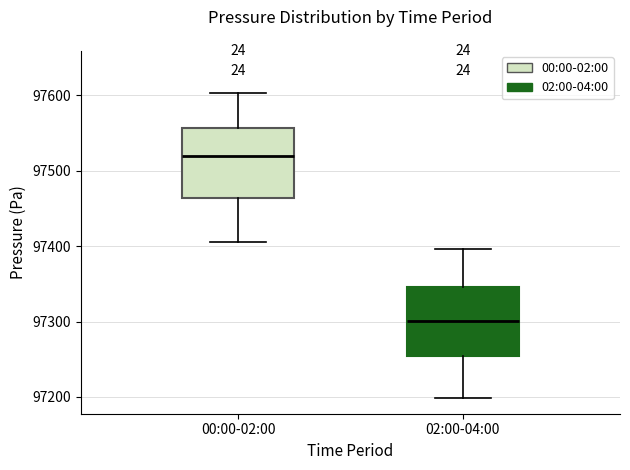

Reading left to right, read every box against the y-axis: the position of its median line, the range the box covers, and the ends of its whiskers. The values are not printed on the chart, so give them approximately, as read against the axis.

00:00-02:00: median 97520, box 97460 to 97560, whiskers 97410 to 97600
02:00-04:00: median 97300, box 97250 to 97350, whiskers 97200 to 97400